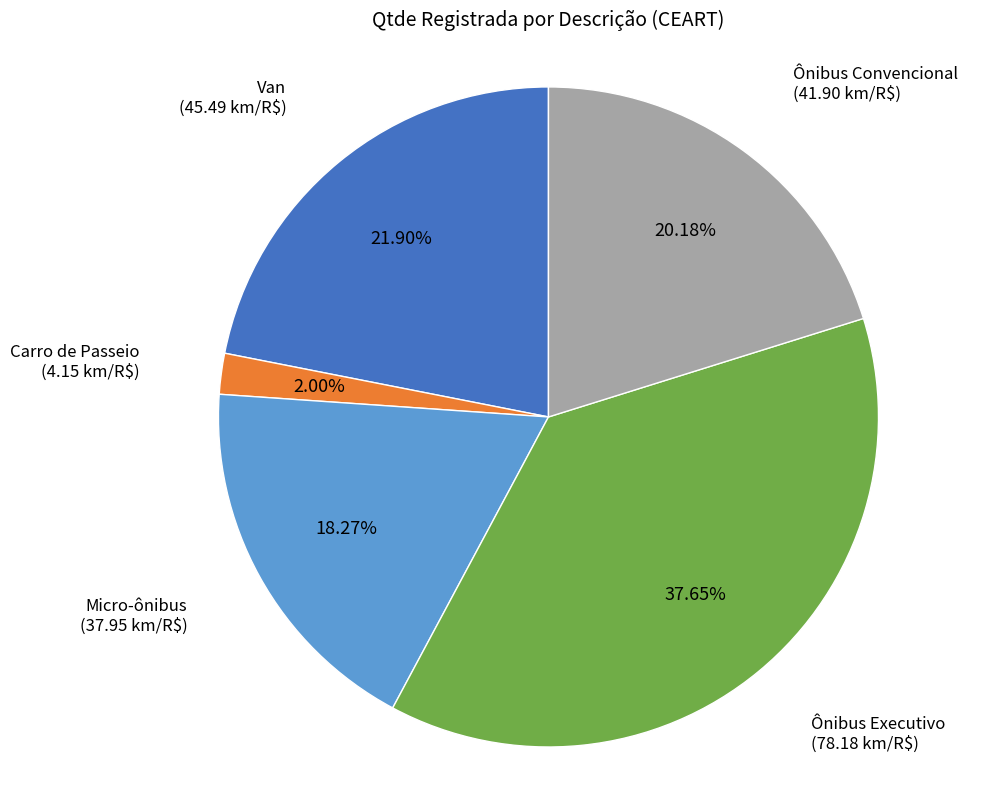

Does any single category account for the majority?

No